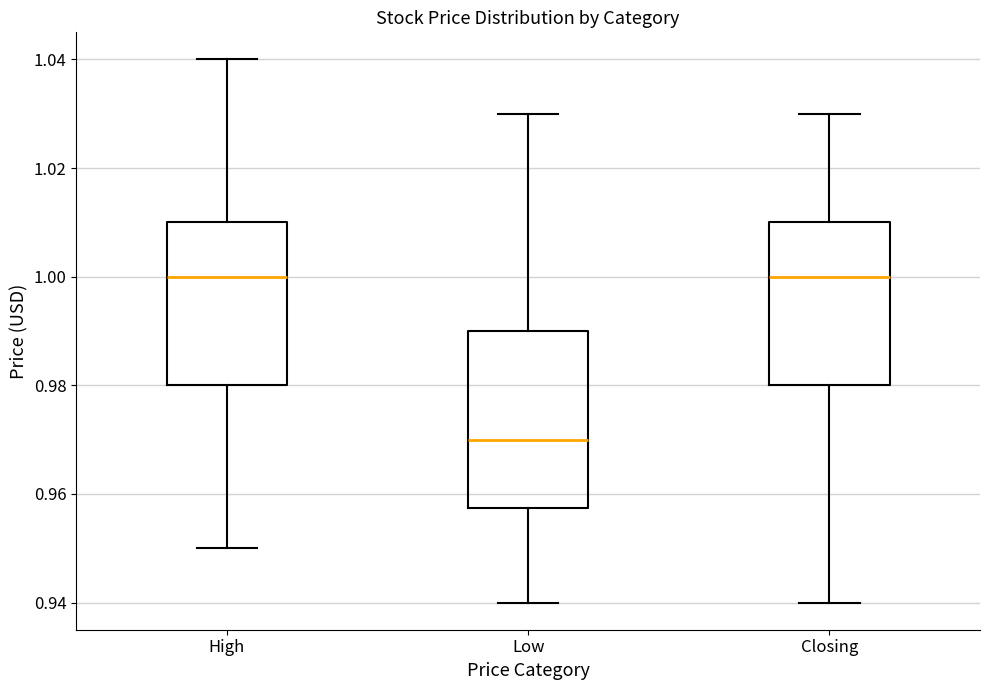

Which box is the tallest, from its lower edge to its upper edge?

Low